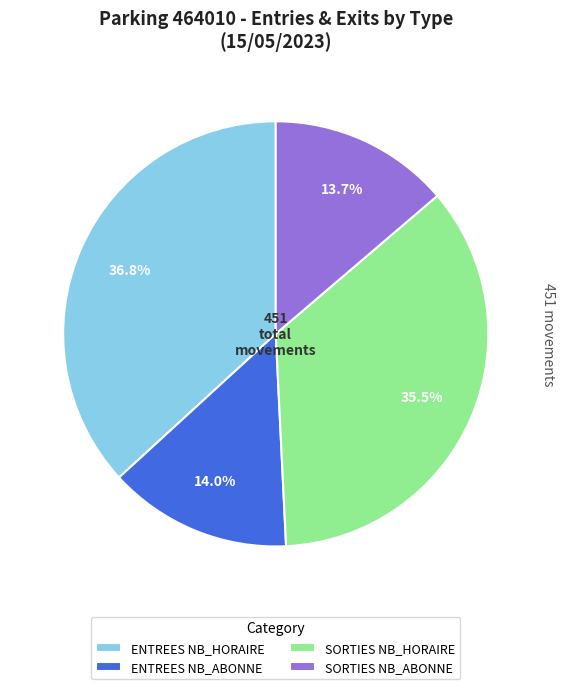

Does ENTREES NB_HORAIRE represent more than half of the total?

No